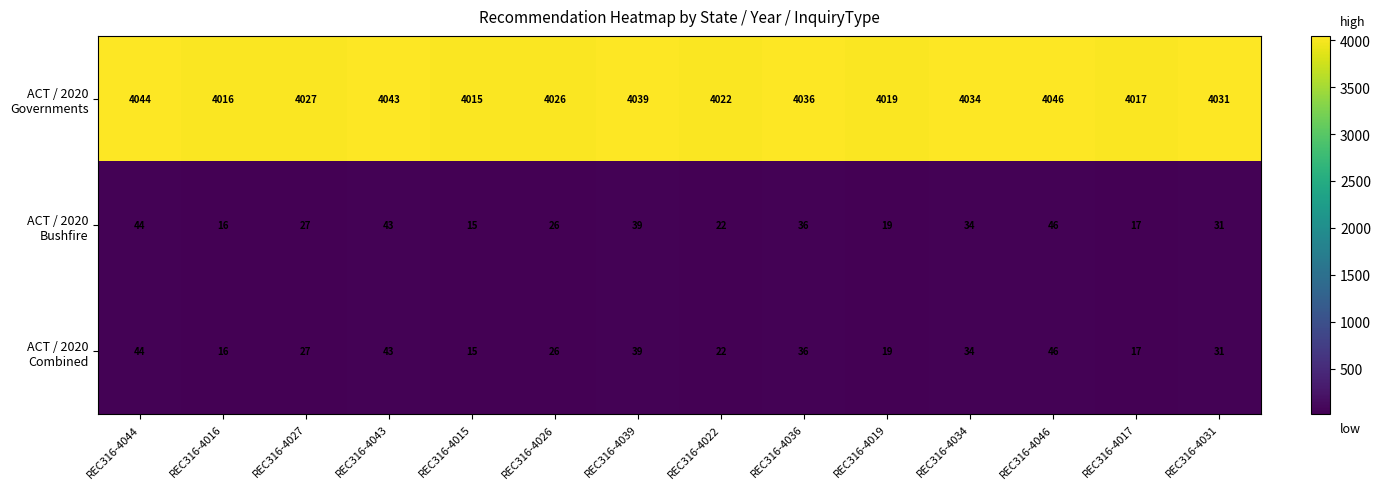

Which label corresponds to the smallest value in the chart?

REC316-4015